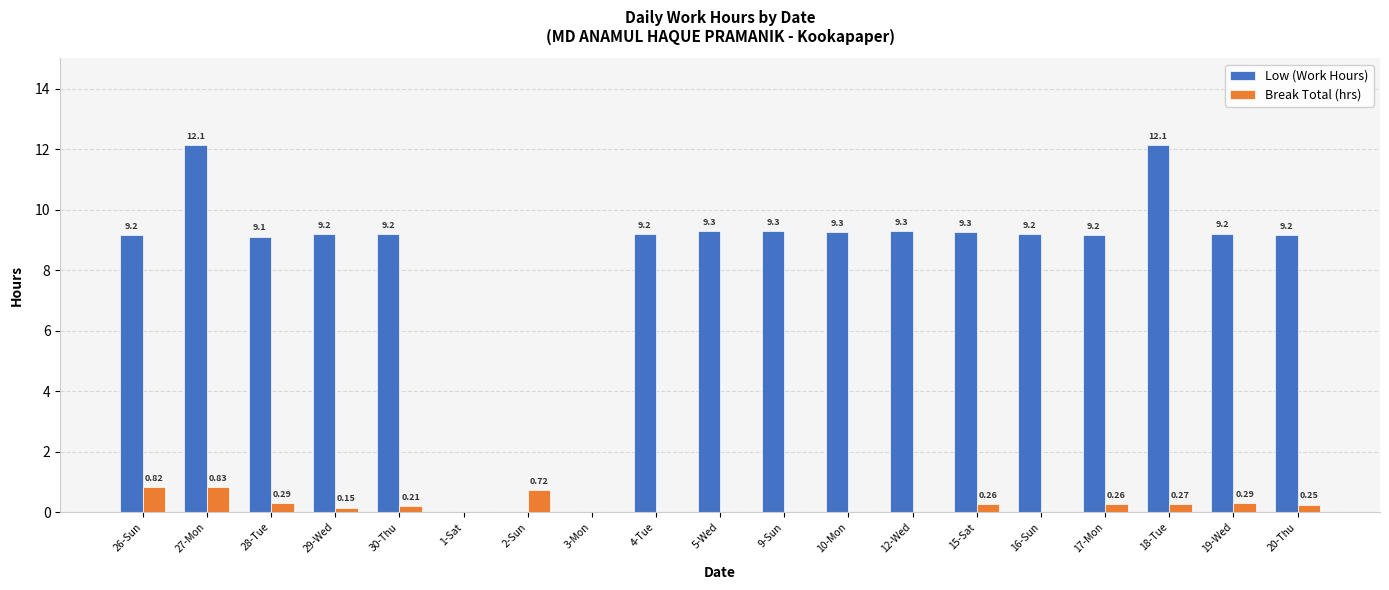

True or false: Low (Work Hours) has a value of 7.7 at 27-Mon.

False